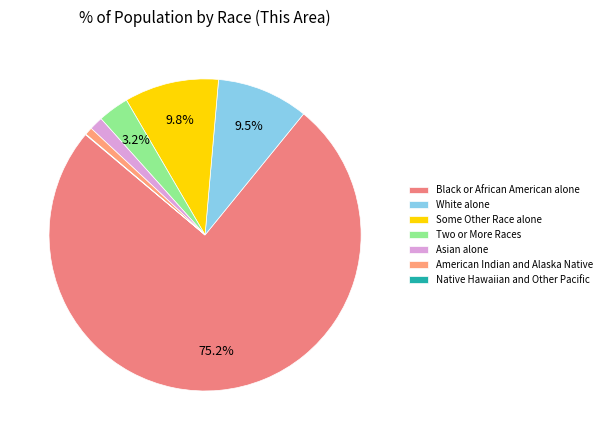

Rank the categories by value from lowest to highest.

Native Hawaiian and Other Pacific, American Indian and Alaska Native, Asian alone, Two or More Races, White alone, Some Other Race alone, Black or African American alone